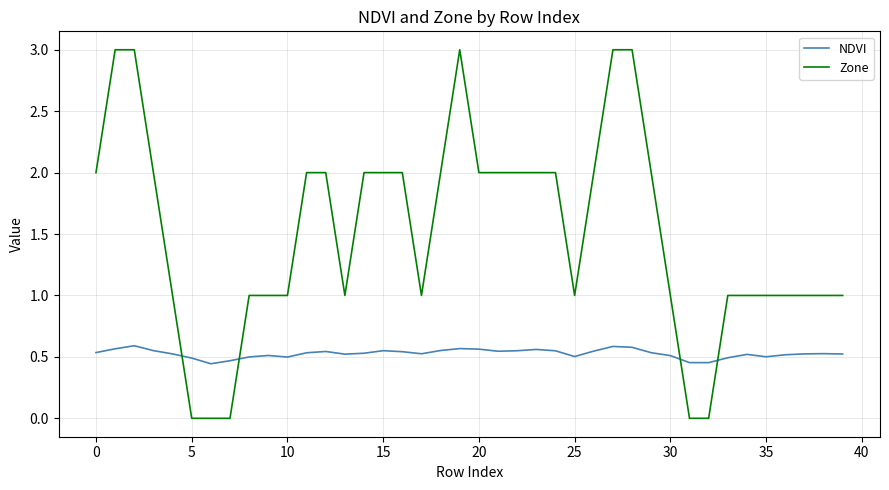

Which series ends up on top after the final intersection of NDVI and Zone?

Zone